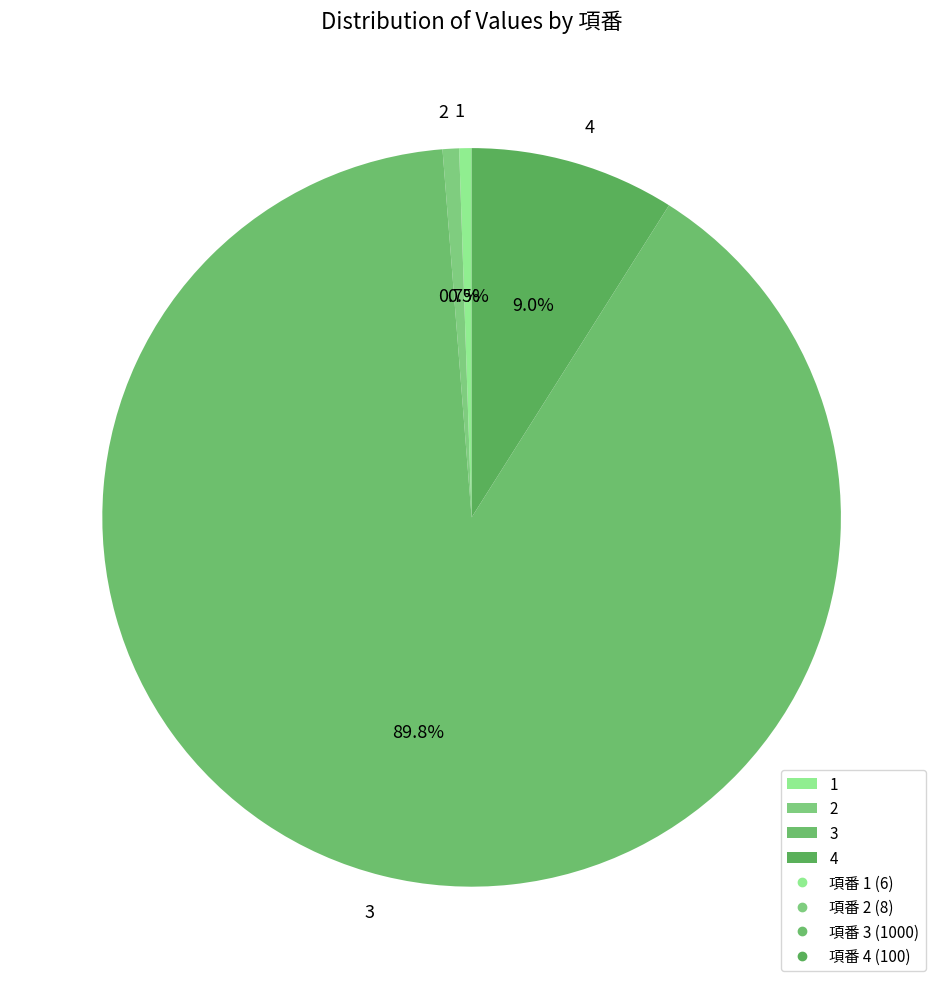

How many slices are in this pie chart?

4